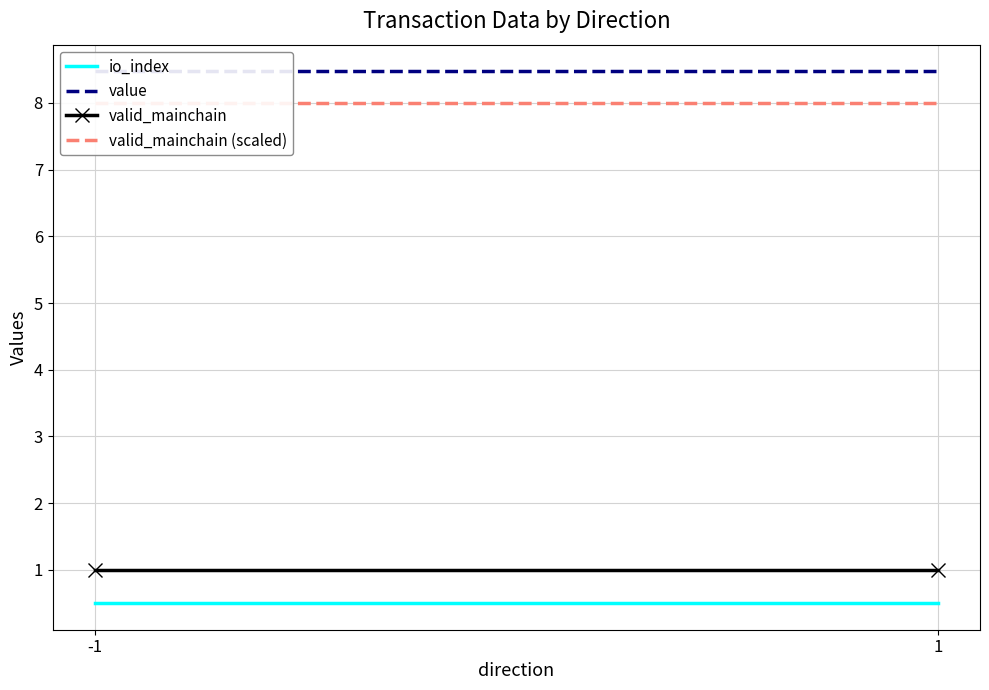

Reading left to right, what are all the values shown in this chart?

io_index: -1=0.5	1=0.5
value: -1=8.5	1=8.5
valid_mainchain: -1=1.0	1=1.0
valid_mainchain (scaled): -1=8.0	1=8.0